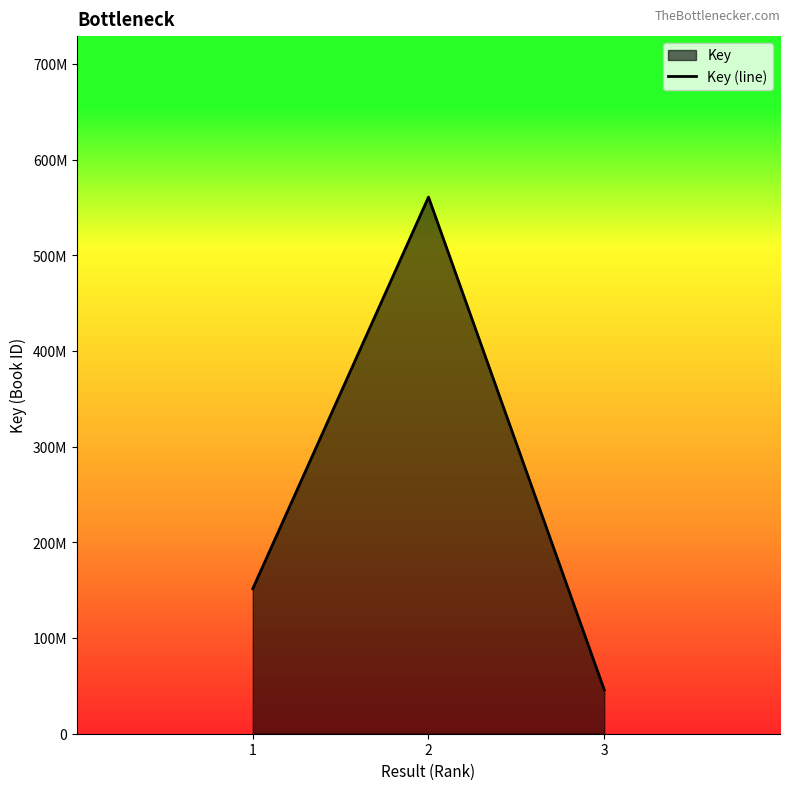

Reading left to right, what are all the values shown in this chart?

1=151499770	2=560919796	3=45885615